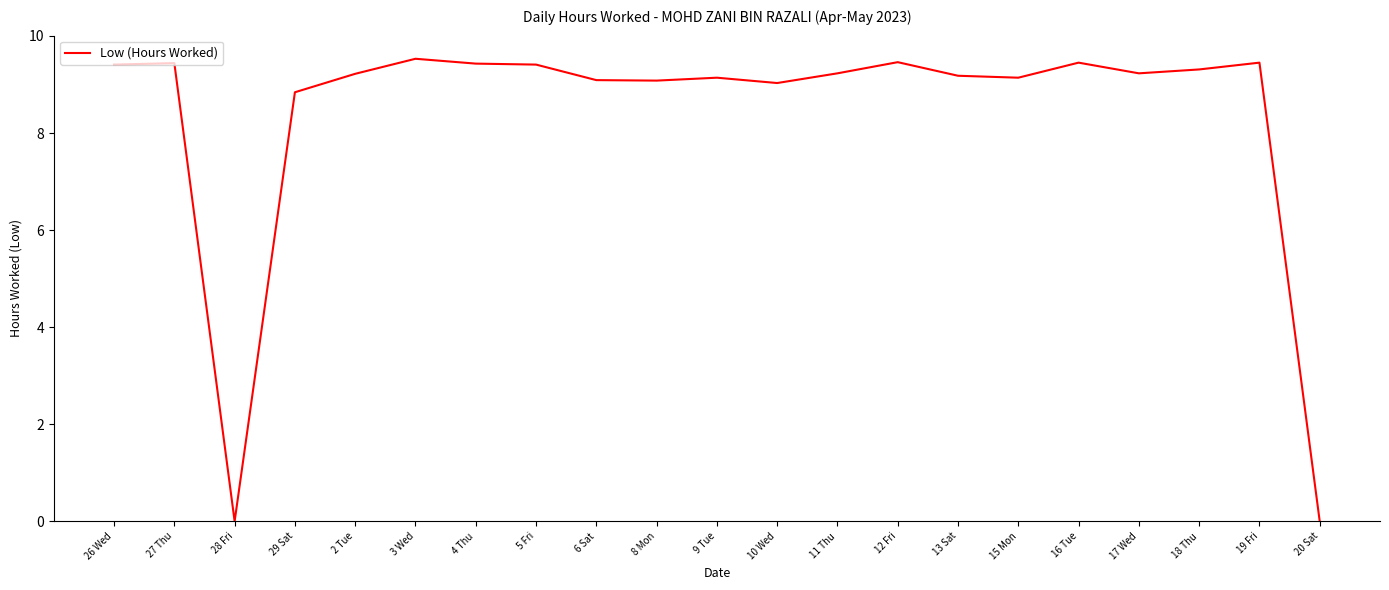

What position from the left is 4 Thu?

7